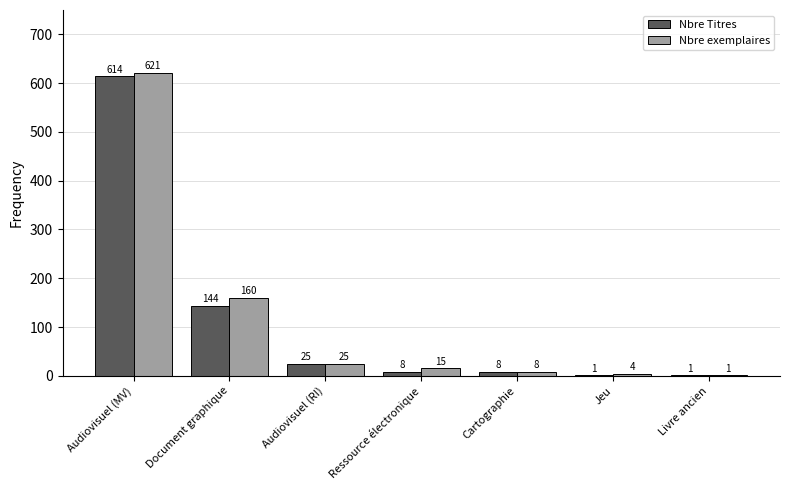

How many groups of bars are there?

7